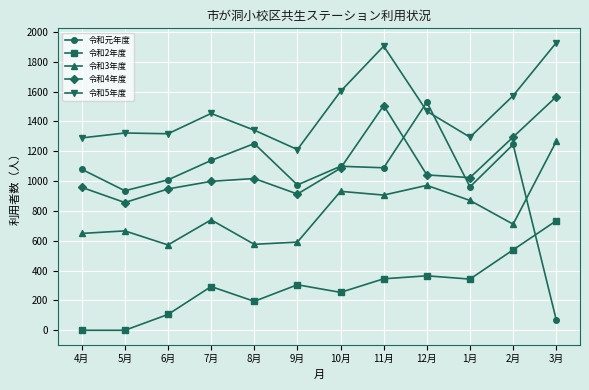

At which label does 令和4年度 reach its peak?

3月